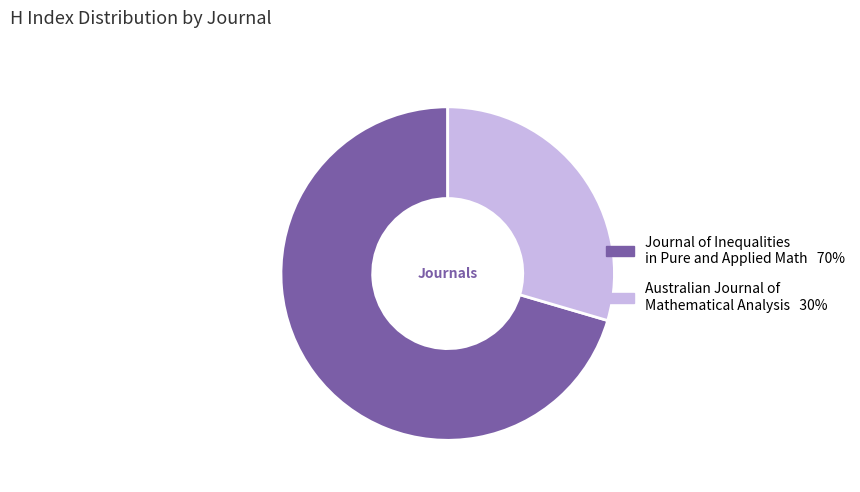

Is there any slice that represents more than half of the pie?

Yes